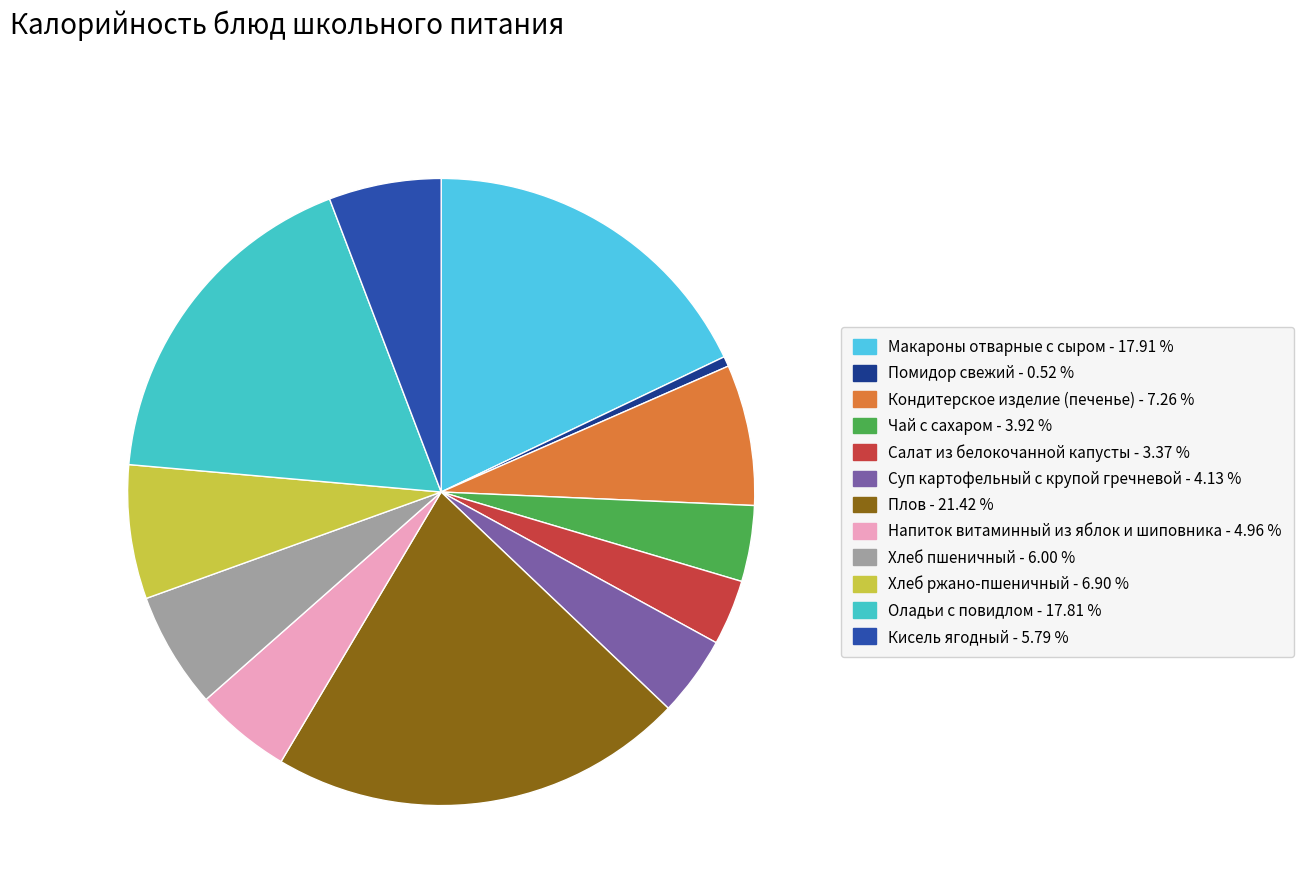

To the nearest percent, what percentage of the pie is Напиток витаминный из яблок и шиповника?

5%